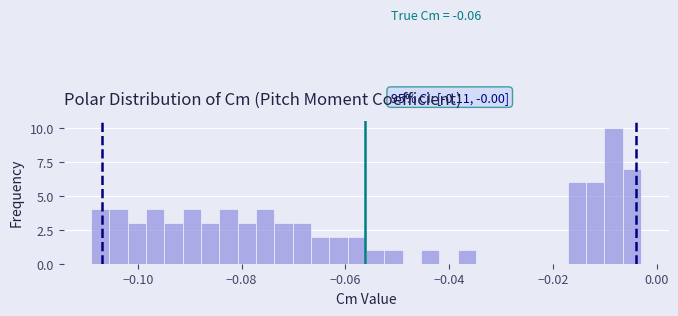

Around what value on the x-axis is the tallest bar? Give the approximate position of its centre, as read against the axis.

-0.008